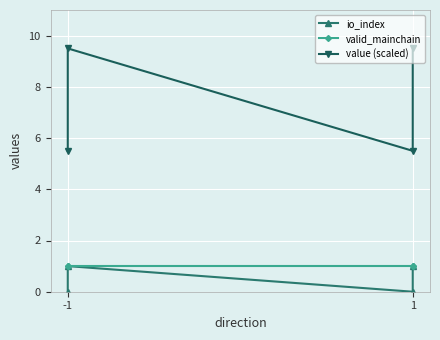

What is the total value across all series at 1?

6.5